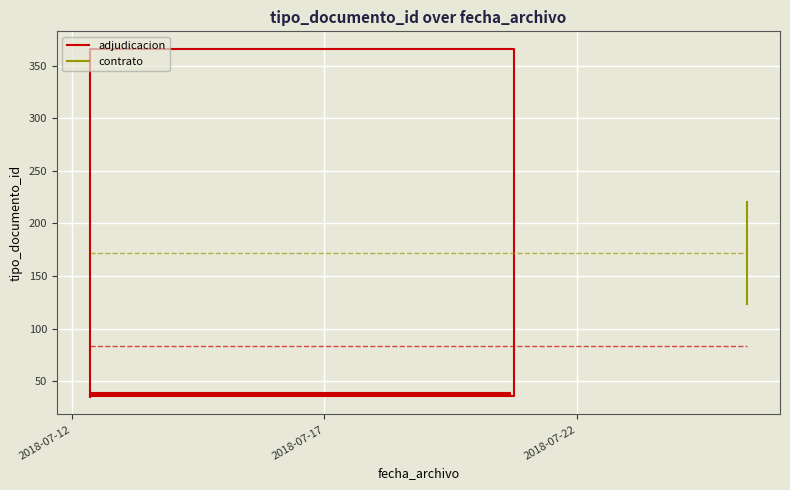

Approximately how many times larger is the value at 2018-07-12 compared to 2018-07-17?

0.9